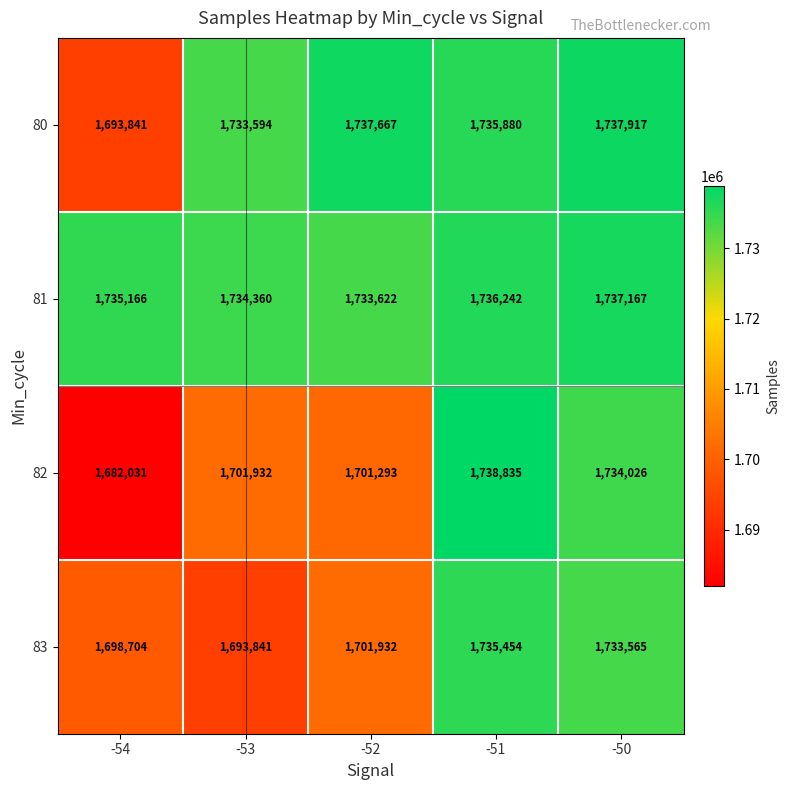

At which category is the sum across all series the highest?

-51